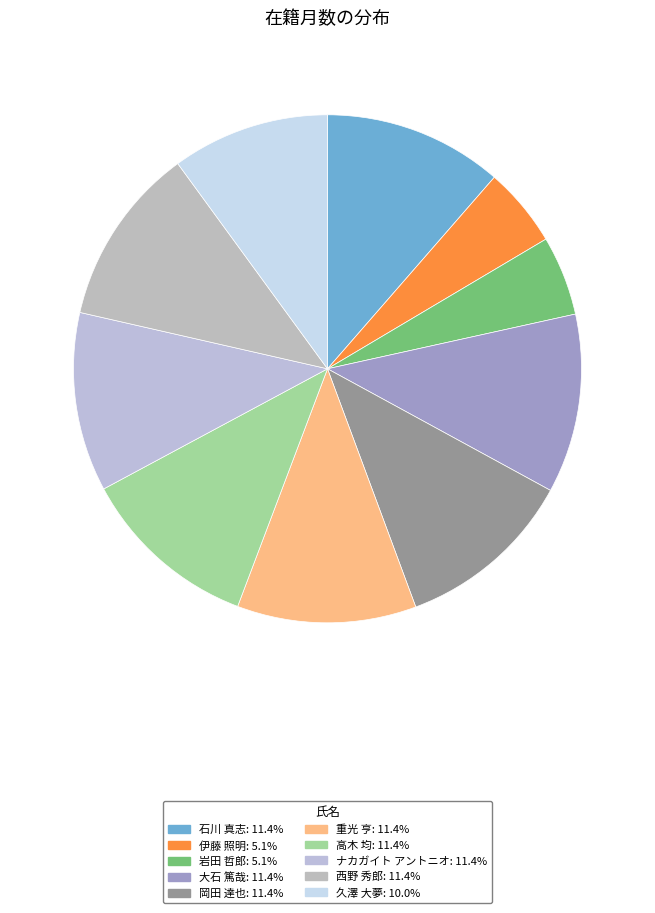

The 大石 篤哉 slice represents 11% of the pie. True or false?

True